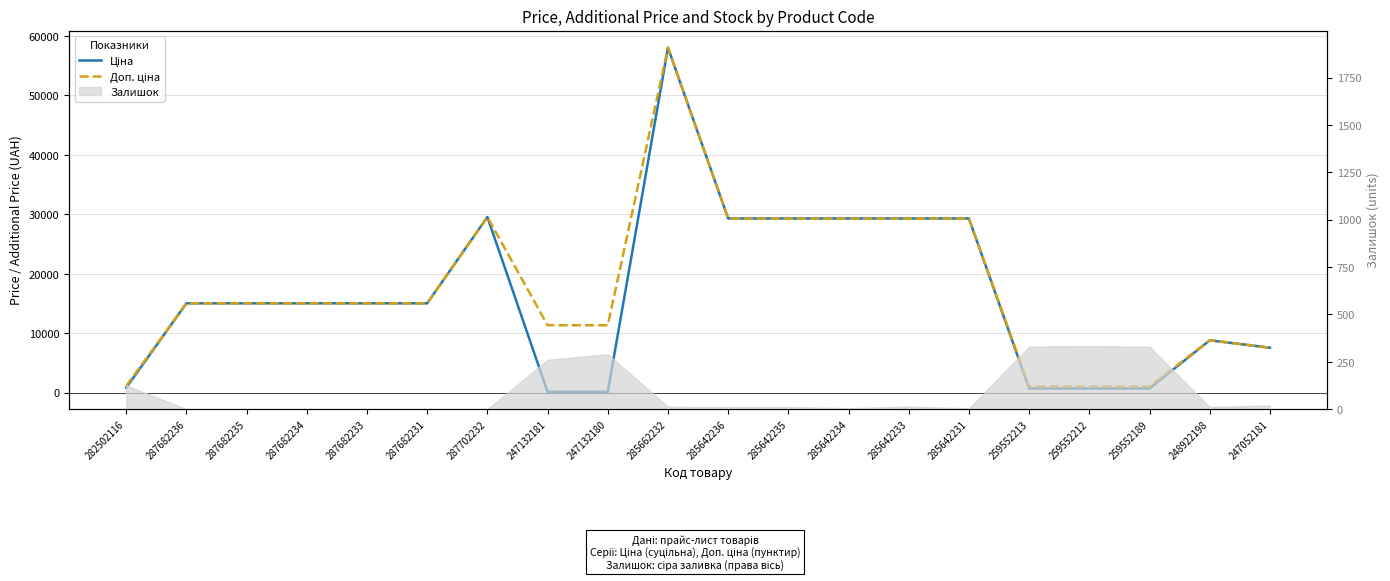

Where is Ціна nearest to the value 29075?

285642236